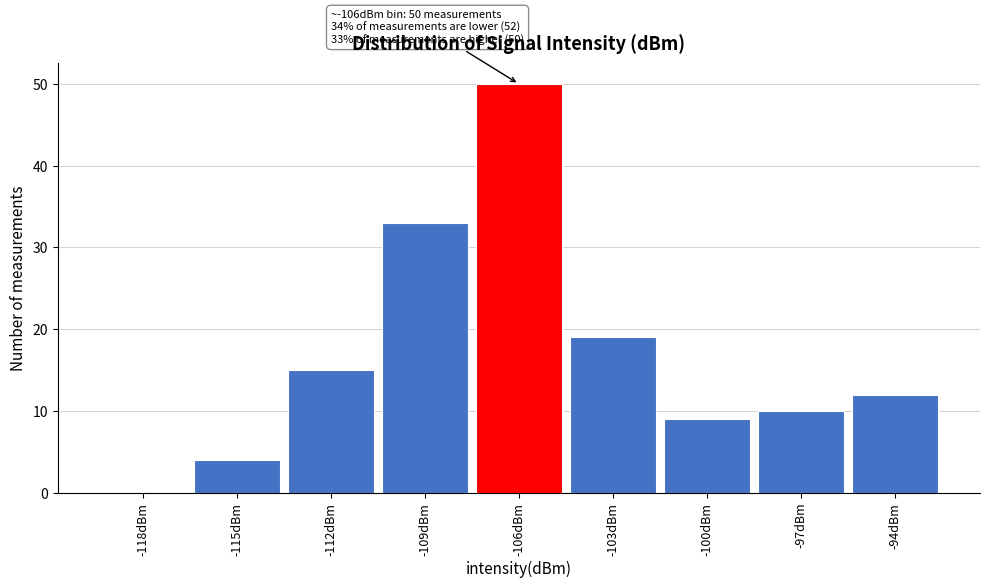

Reading left to right, extract all data points from this chart.

-118dBm=0	-115dBm=4	-112dBm=15	-109dBm=33	-106dBm=50	-103dBm=19	-100dBm=9	-97dBm=10	-94dBm=12